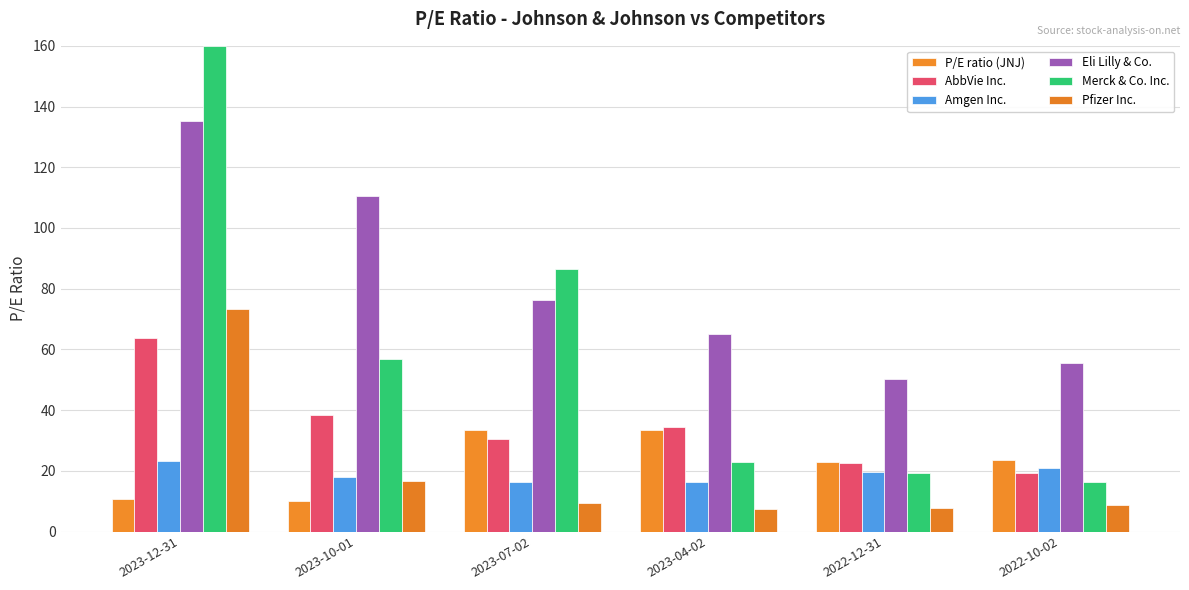

Rank the series by their maximum value, from lowest to highest.

Amgen Inc., P/E ratio (JNJ), AbbVie Inc., Pfizer Inc., Eli Lilly & Co., Merck & Co. Inc.